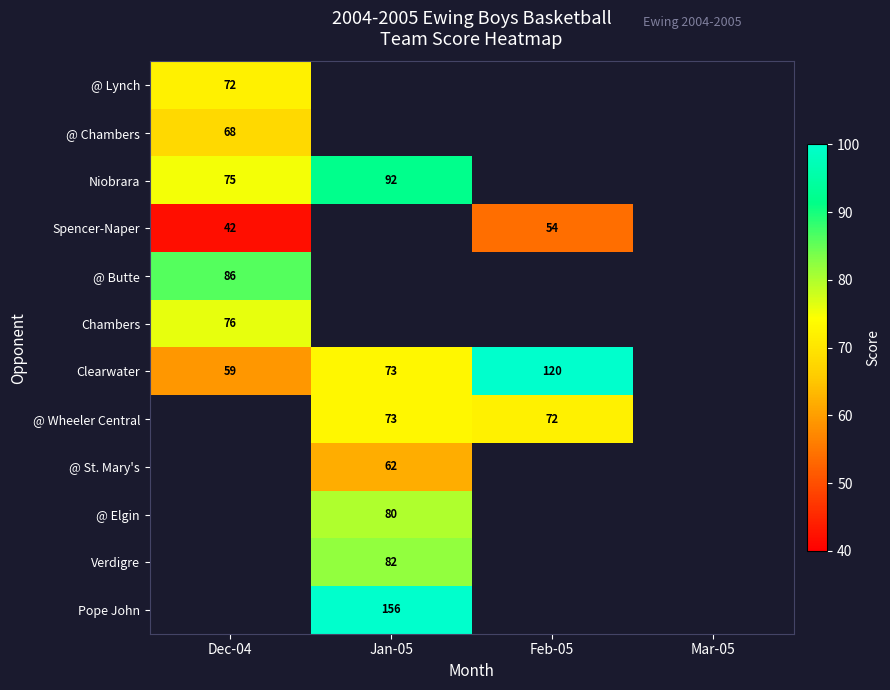

The @ St. Mary's series shows 21 at Jan-05. True or false?

False